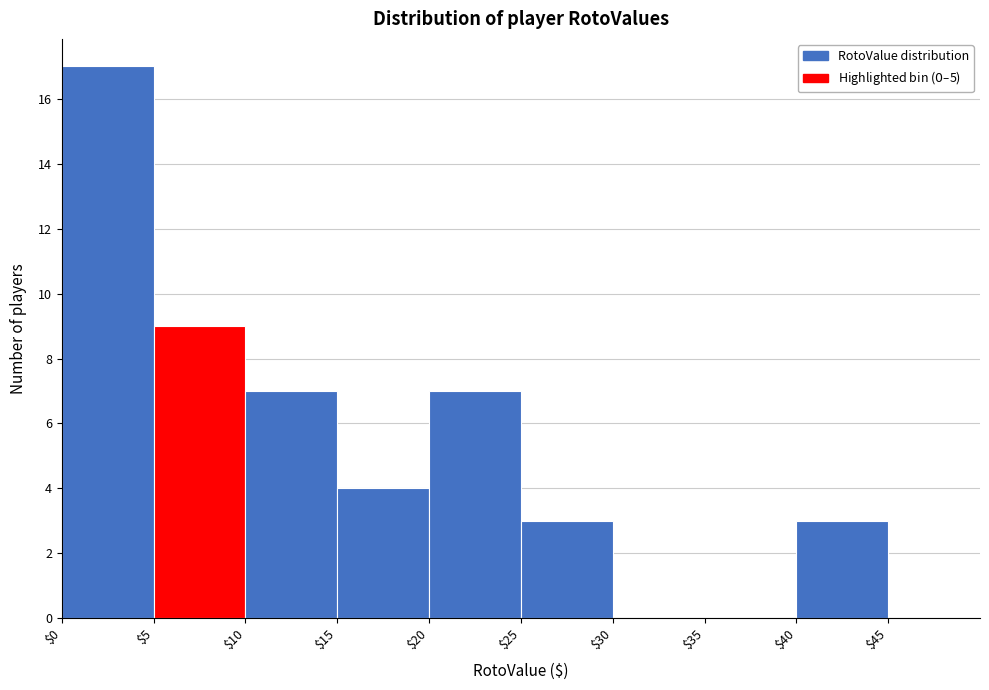

Which range on the x-axis has the tallest bar?

$0 to $5